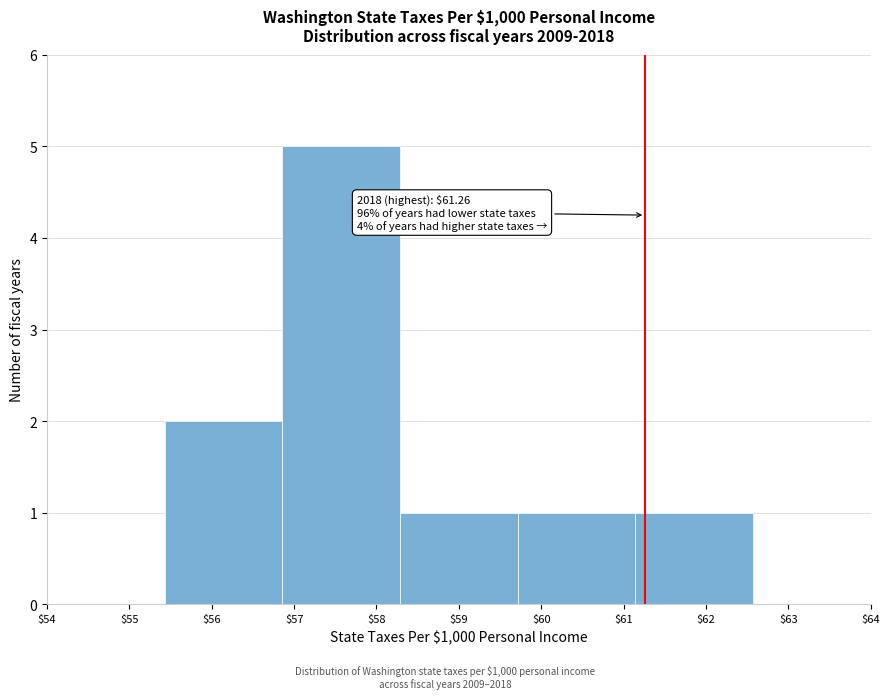

Which range on the x-axis has the tallest bar?

56.9 to 58.3